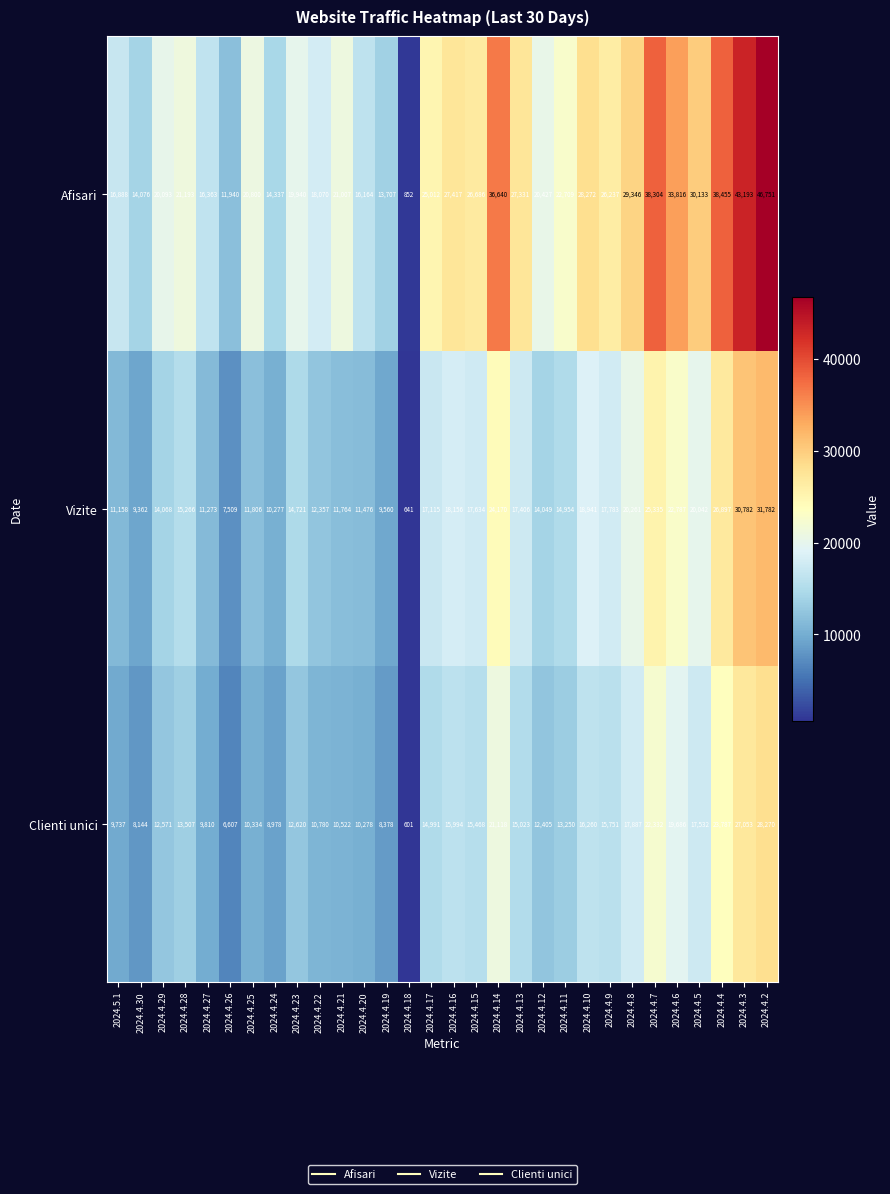

Is it true that Afisari equals 3248 at 2024.4.24?

False